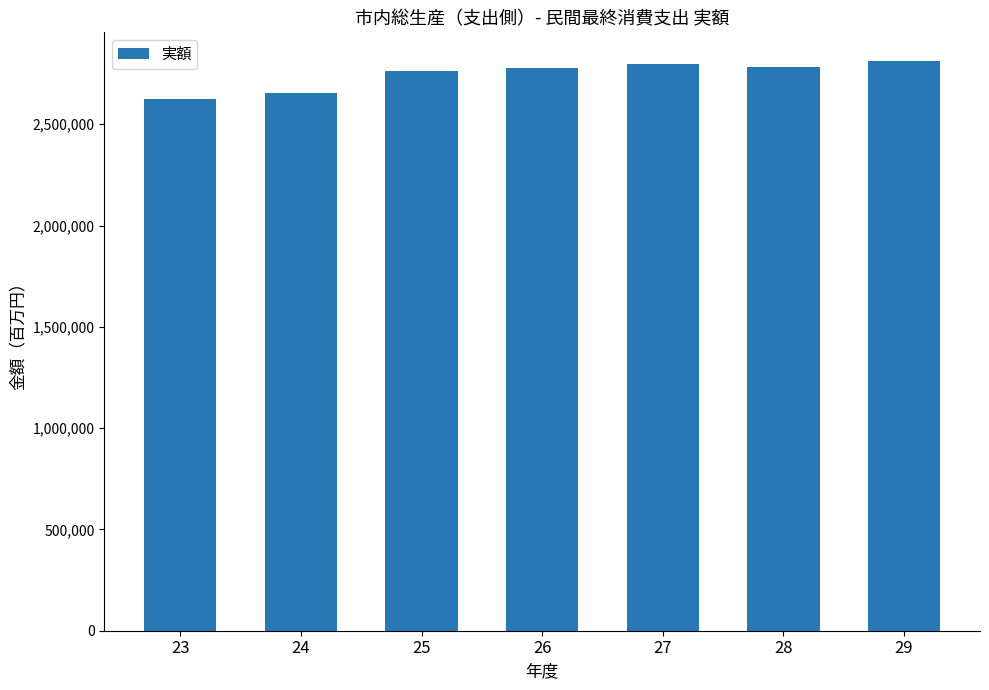

What is the value of the 5th bar from the left?

2795014